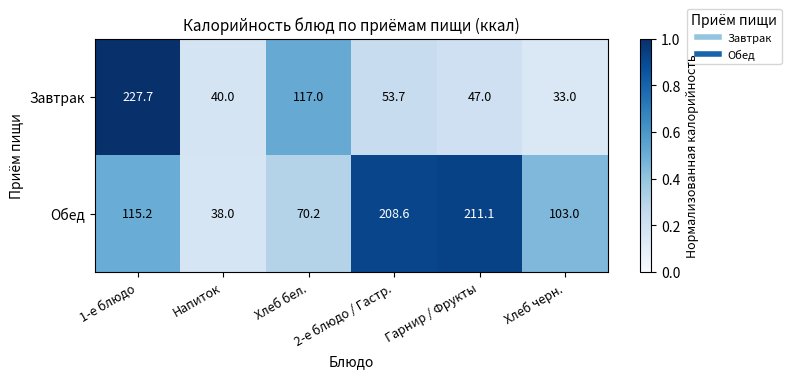

What is the sum of all Завтрак values?

518.4